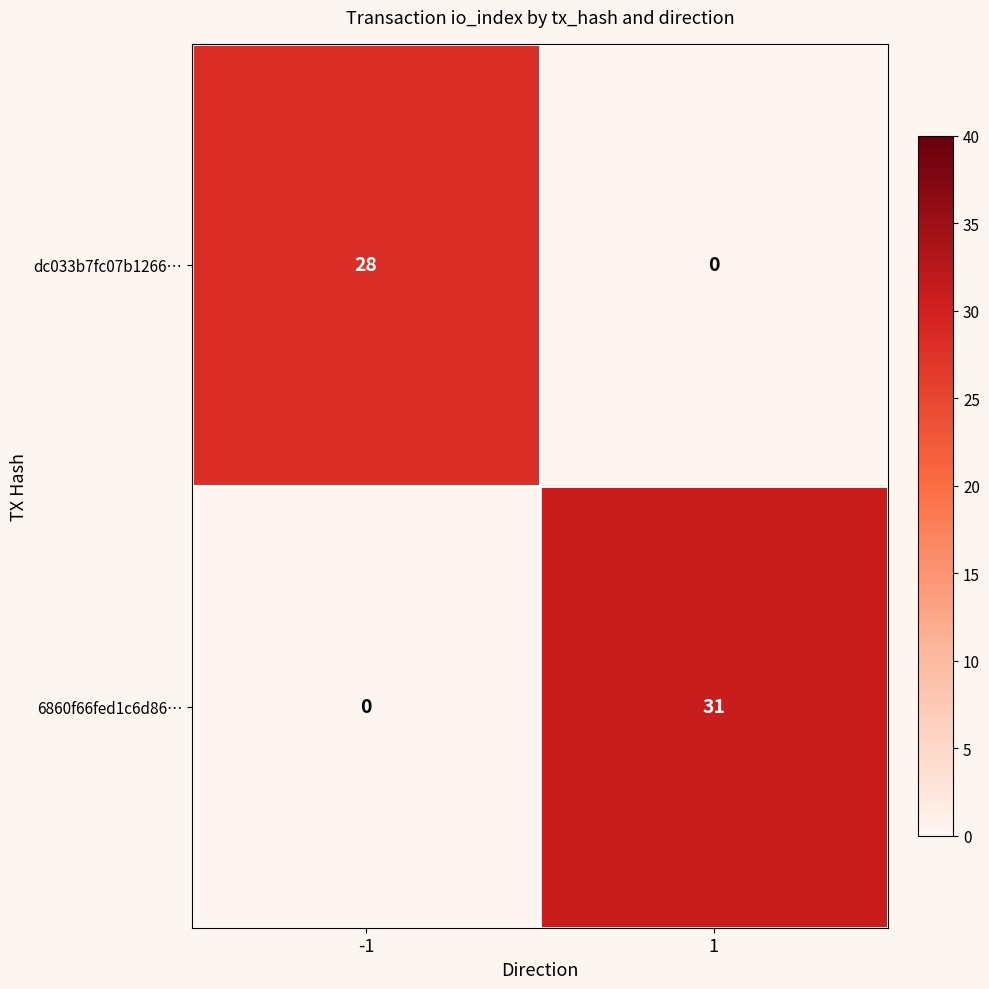

How many values in the 6860f66fed1c6d86… series are below 31?

1